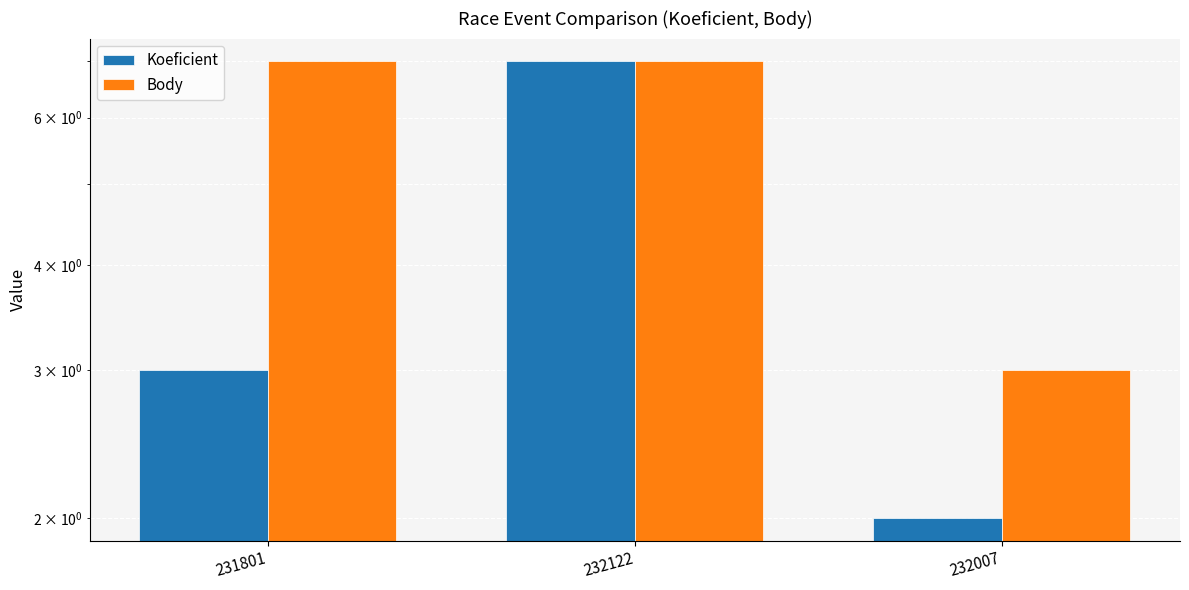

What is the label of the 2nd bar from the right?

232122